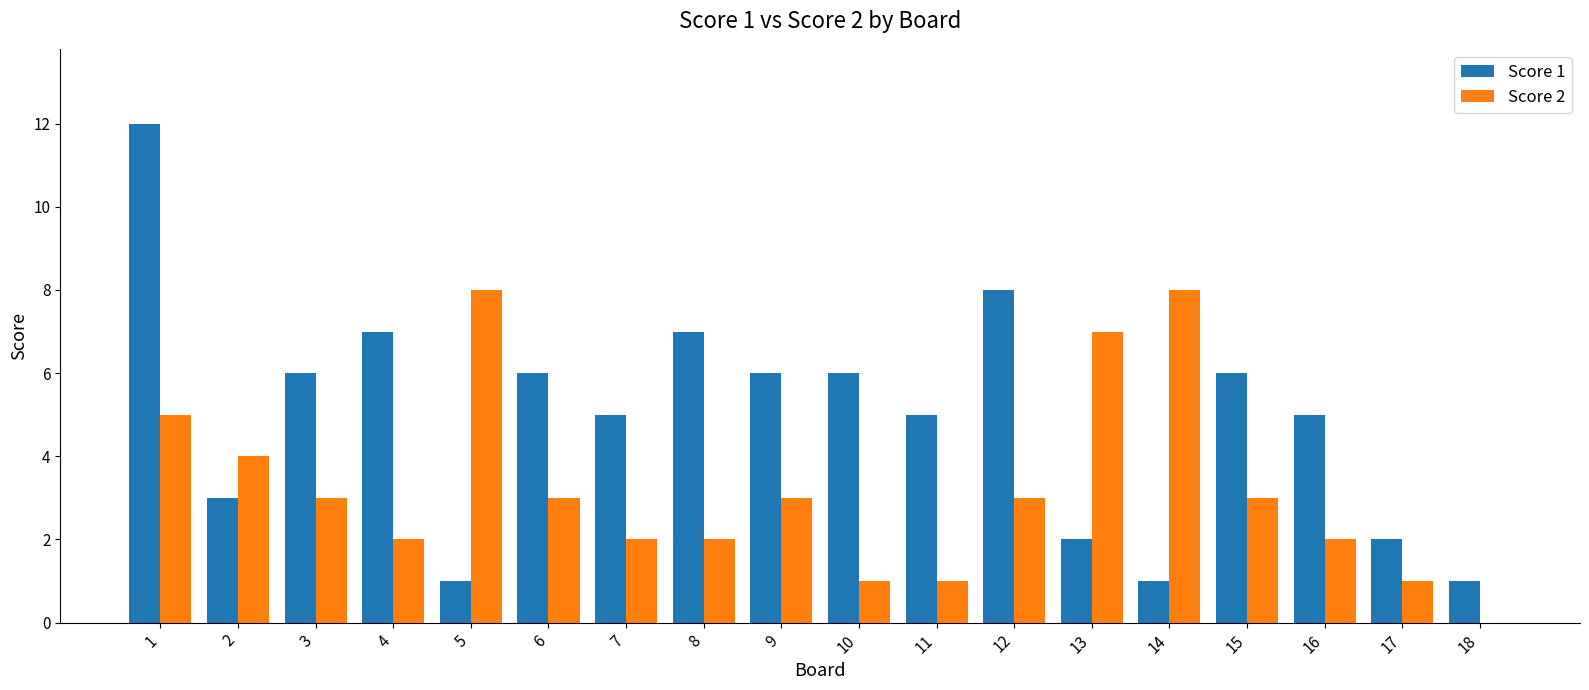

Between 13 and 17, which series saw the biggest shift?

Score 2